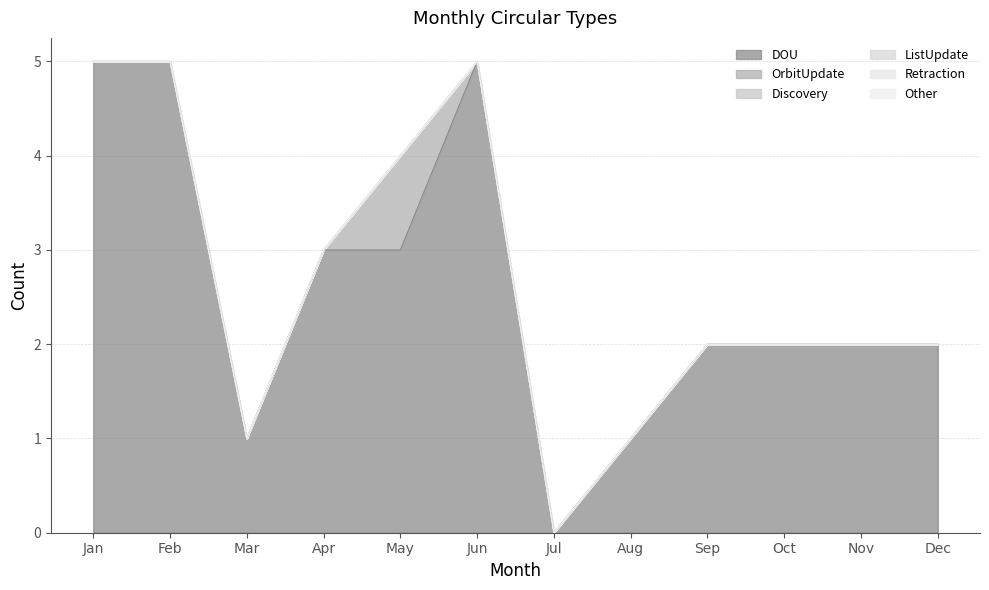

At which category does OrbitUpdate reach its first local peak?

May